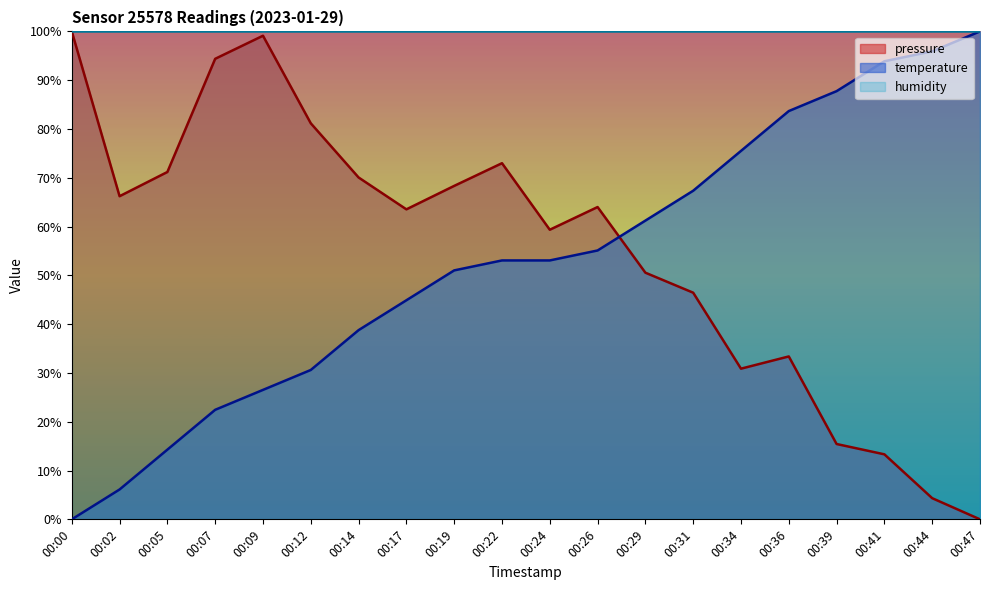

At which label does temperature first exceed 53?

00:22